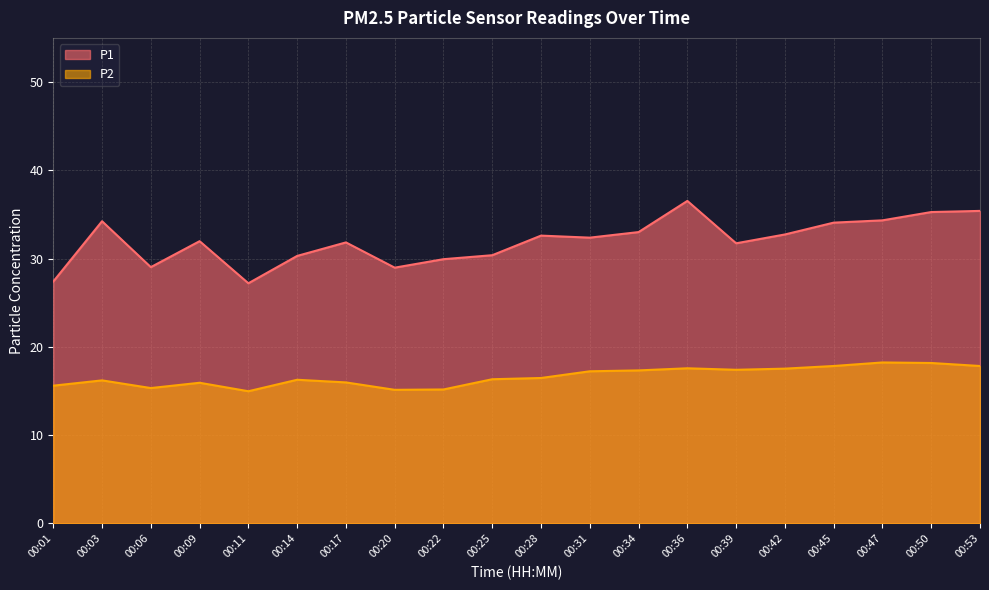

At 00:01, list the series in order from smallest to largest.

P2, P1